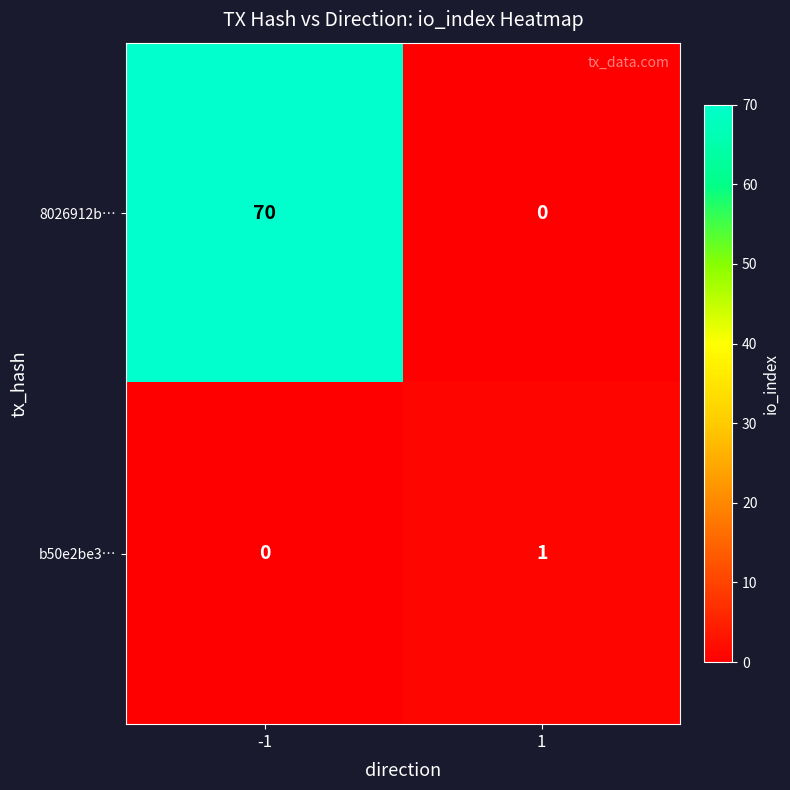

What is the highest value of the 8026912b… series?

70